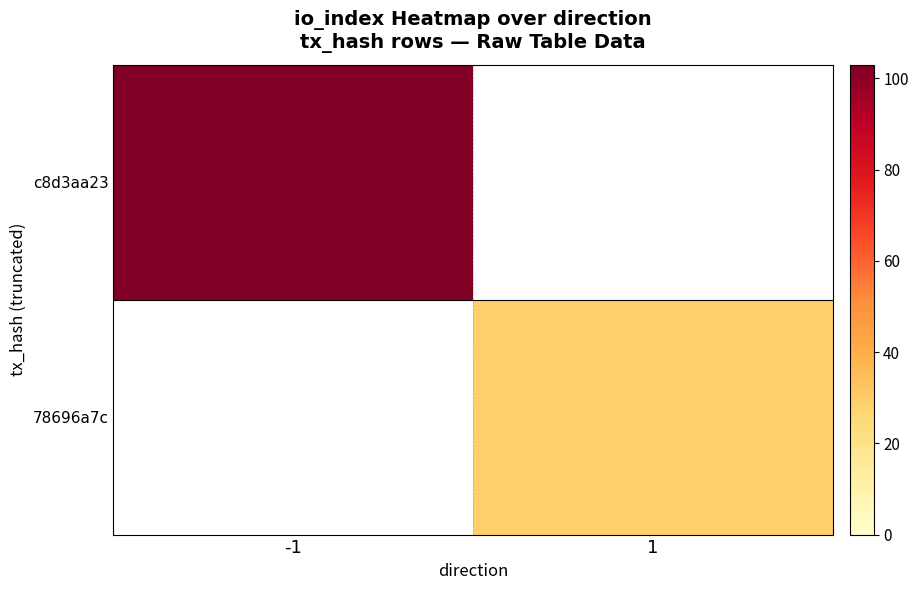

How many categories are shown in the chart?

2